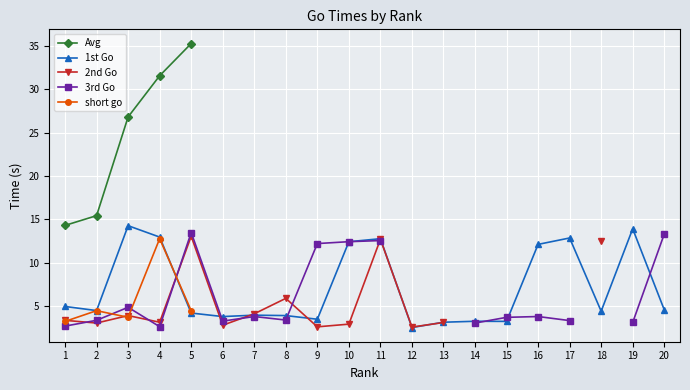

Is it true that 1st Go equals 1.6 at 13?

False